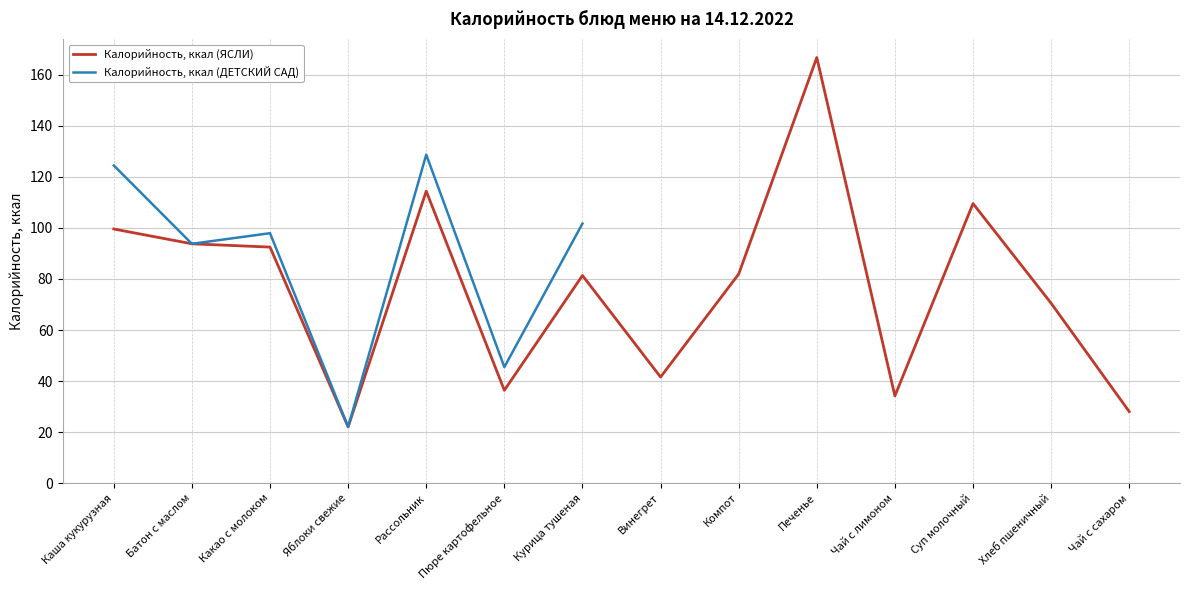

At which category does Калорийность, ккал (ДЕТСКИЙ САД) reach its first local peak?

Какао с молоком